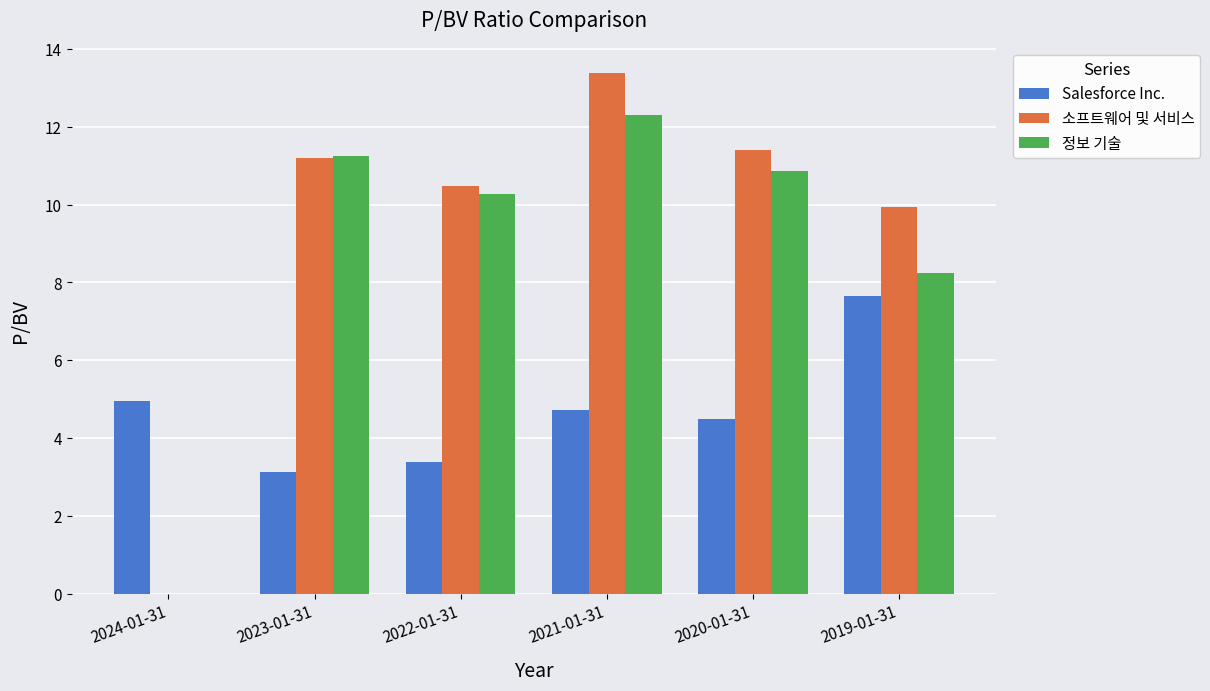

What are all the series names shown in the legend?

Salesforce Inc., 소프트웨어 및 서비스, 정보 기술